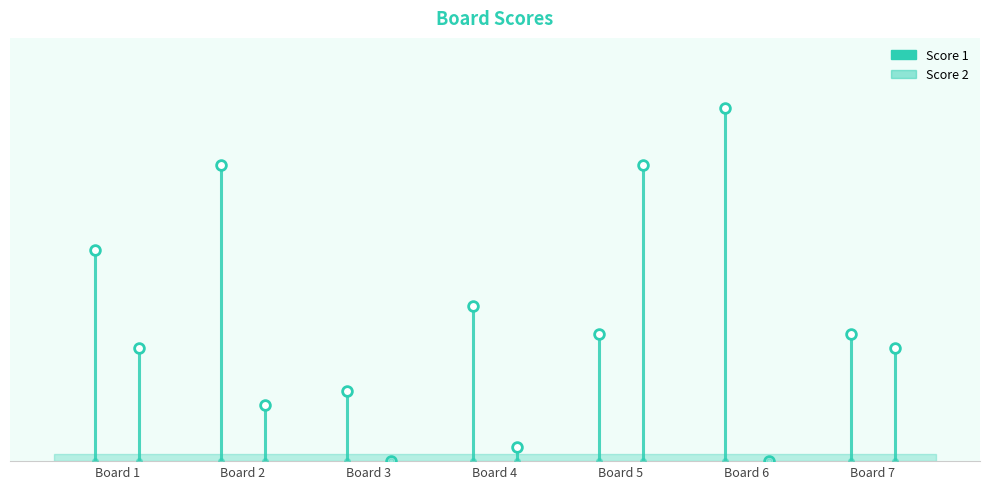

True or false: Score 1 and Score 2 cross at least once.

True